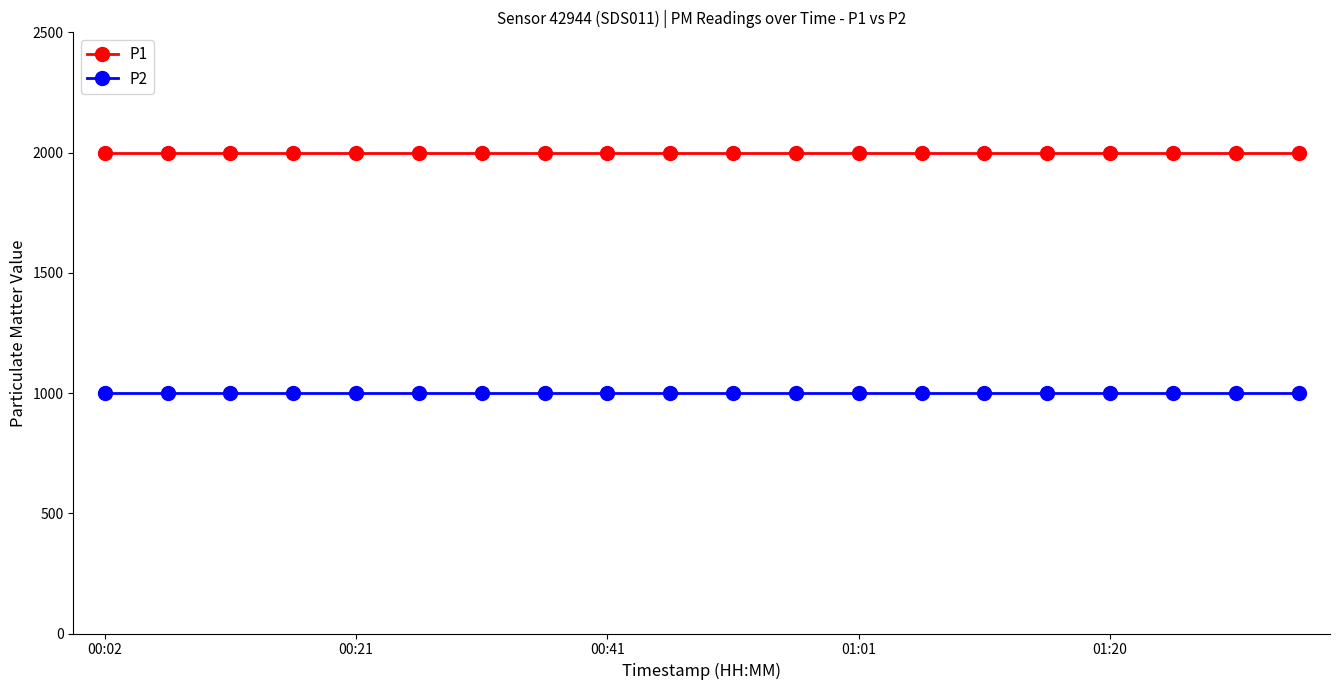

Which series has the largest total across all categories?

P1